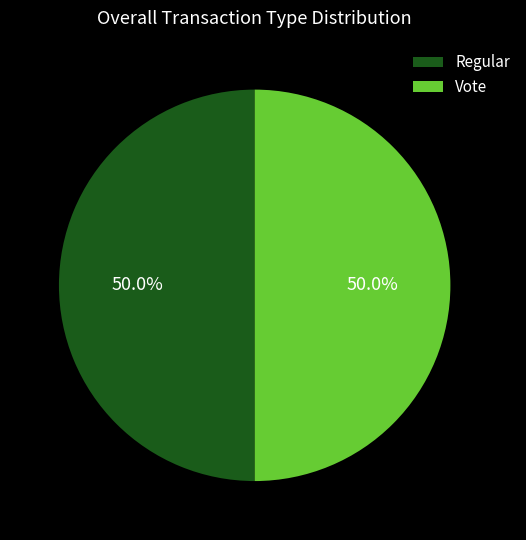

The Vote slice represents 50% of the pie. True or false?

True